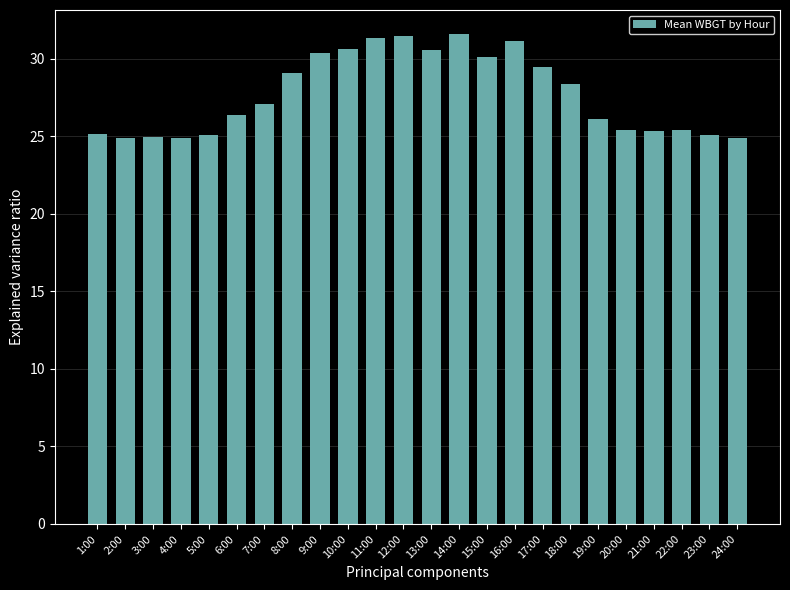

Count the number of categories in the chart.

24